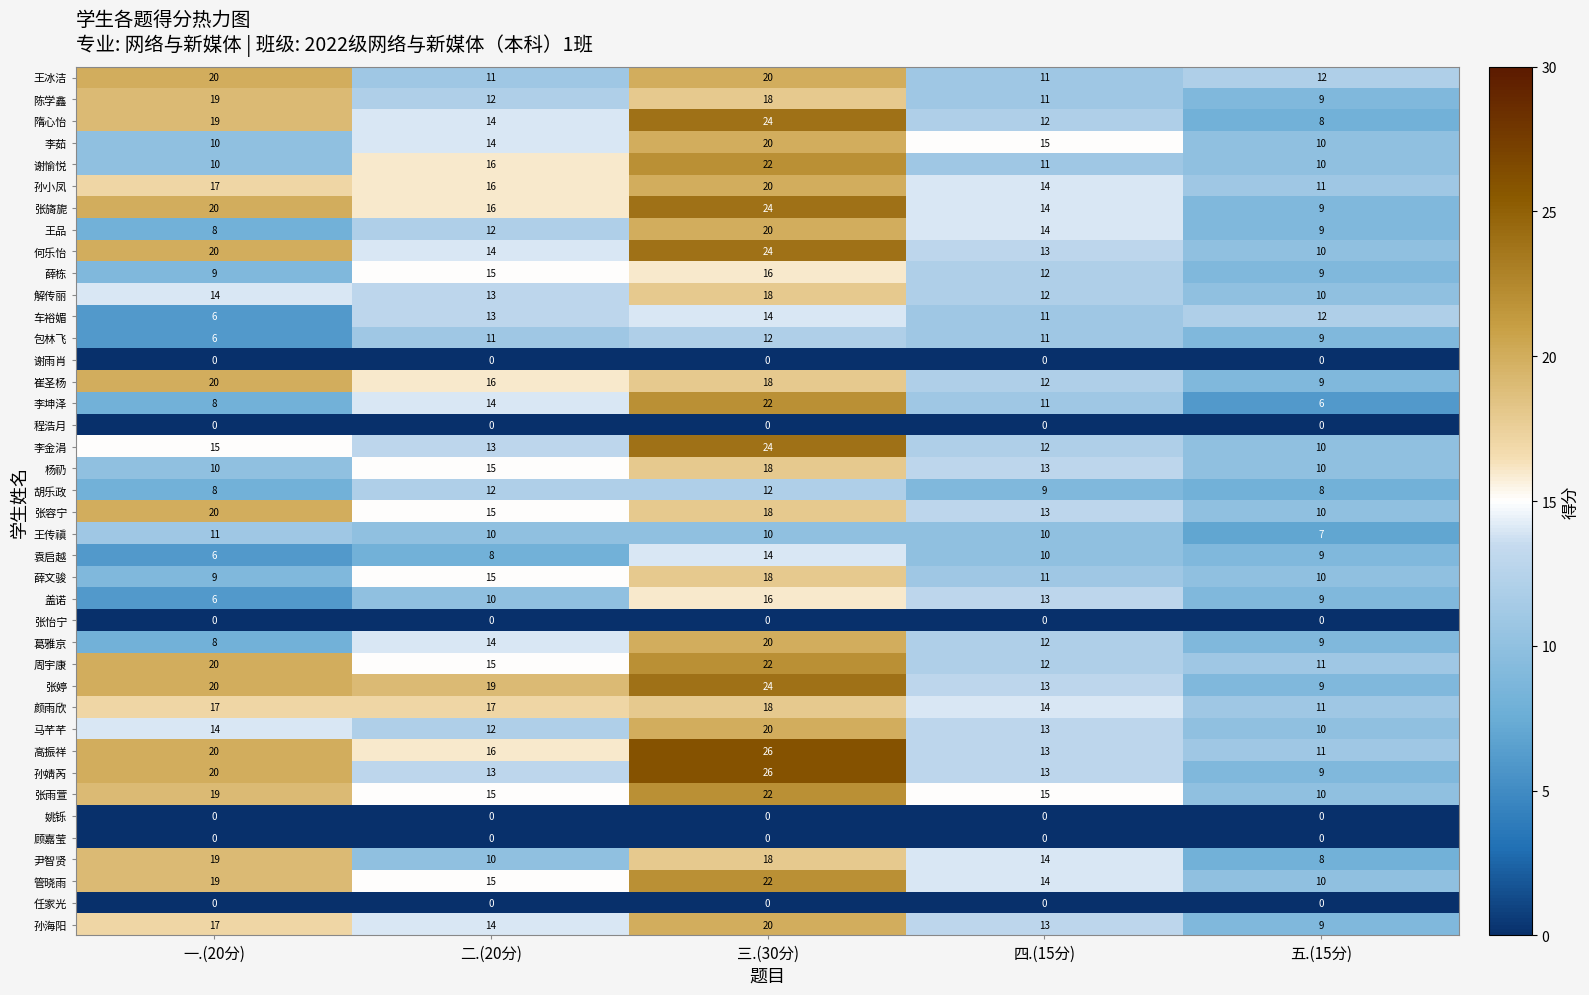

How many 张旖旎 values are between 14 and 20?

3